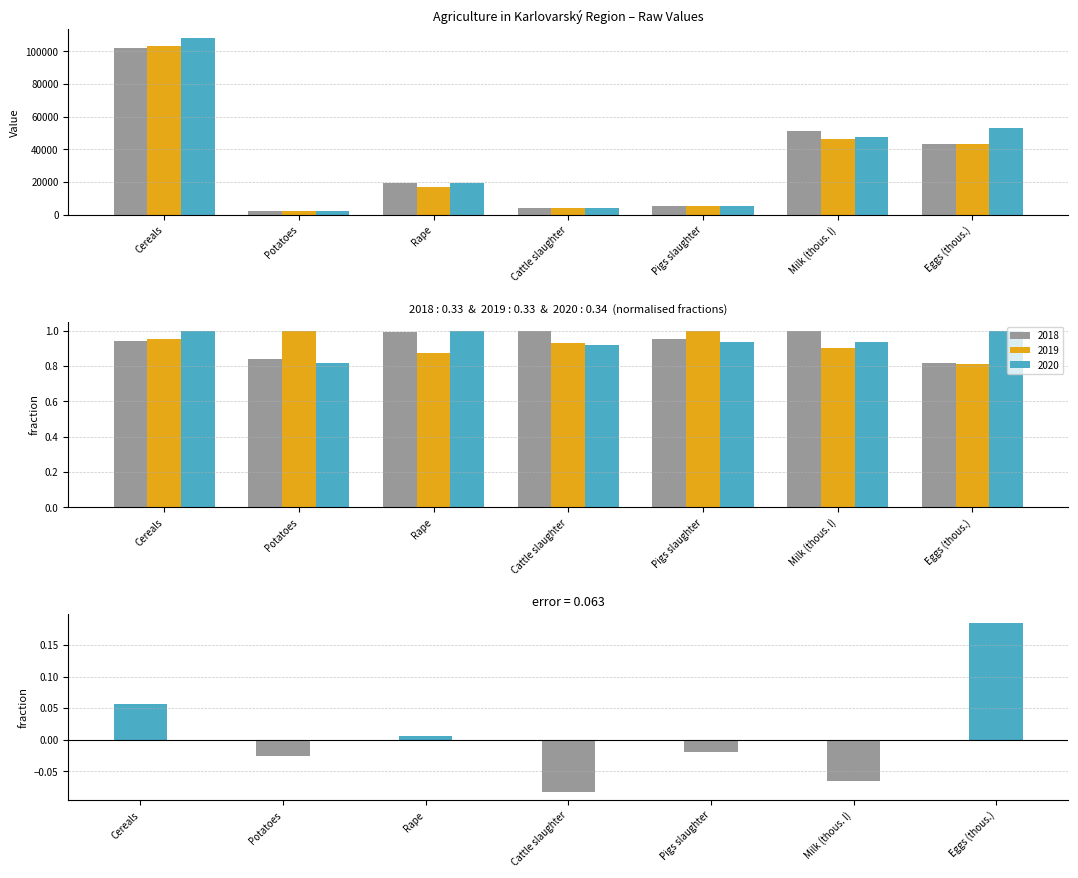

How many data points does each series have?

7